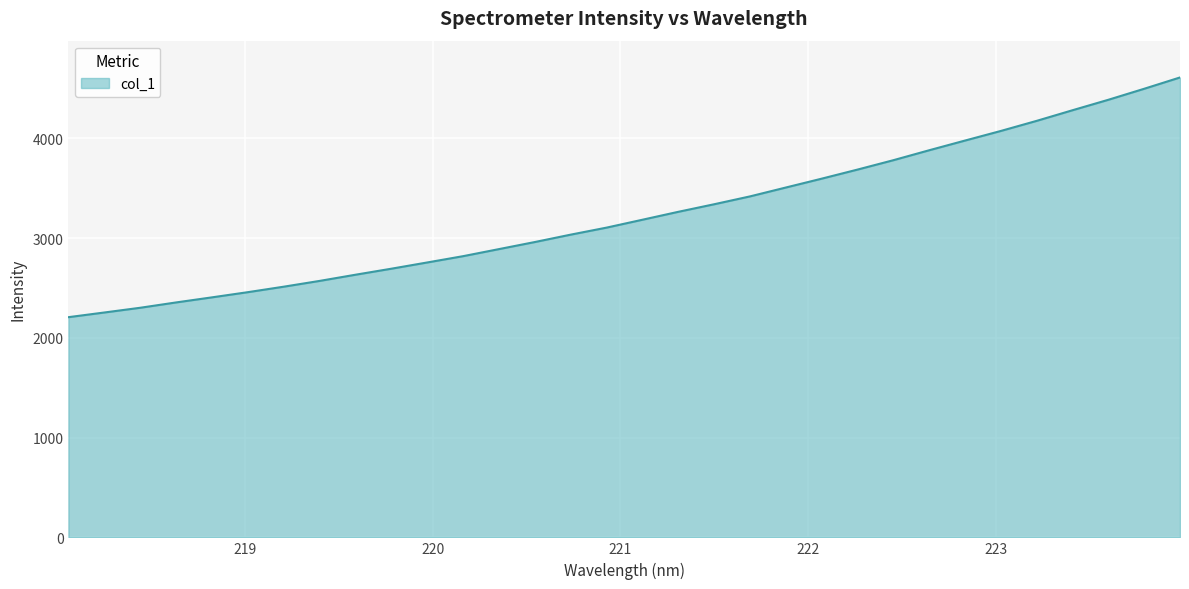

What is the greatest value displayed?

4611.5